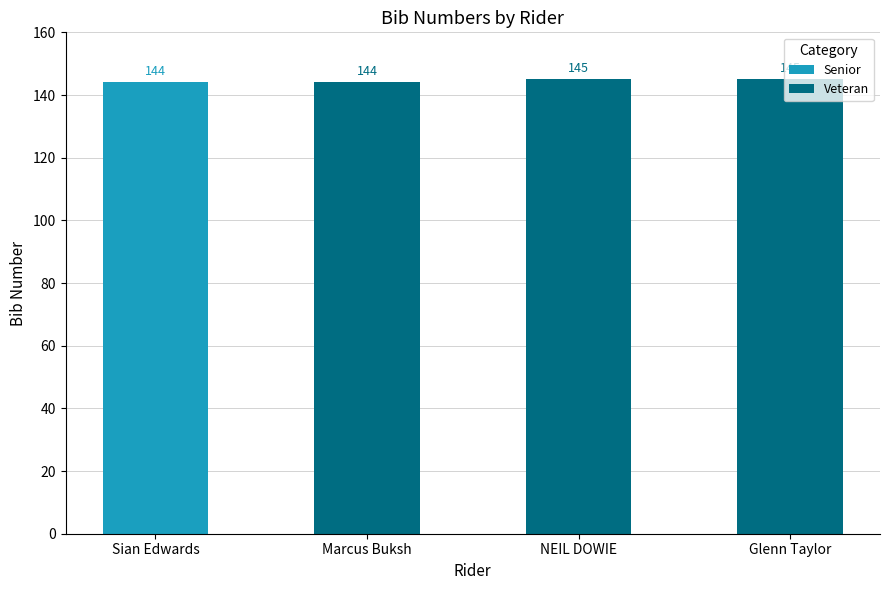

Reading right to left, extract all data points from this chart.

145	145	144	144